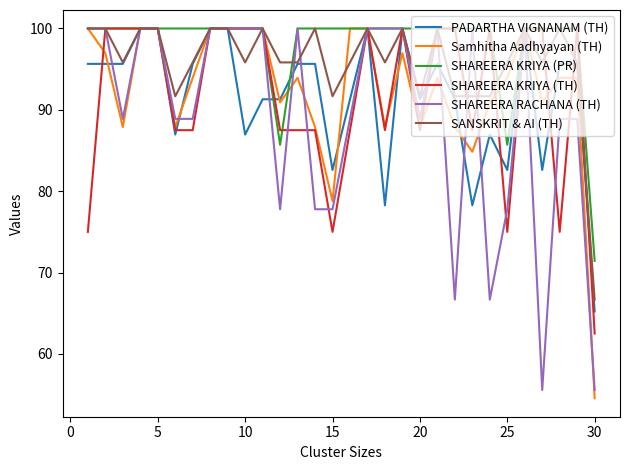

Which series has the largest total across all categories?

SHAREERA KRIYA (PR)